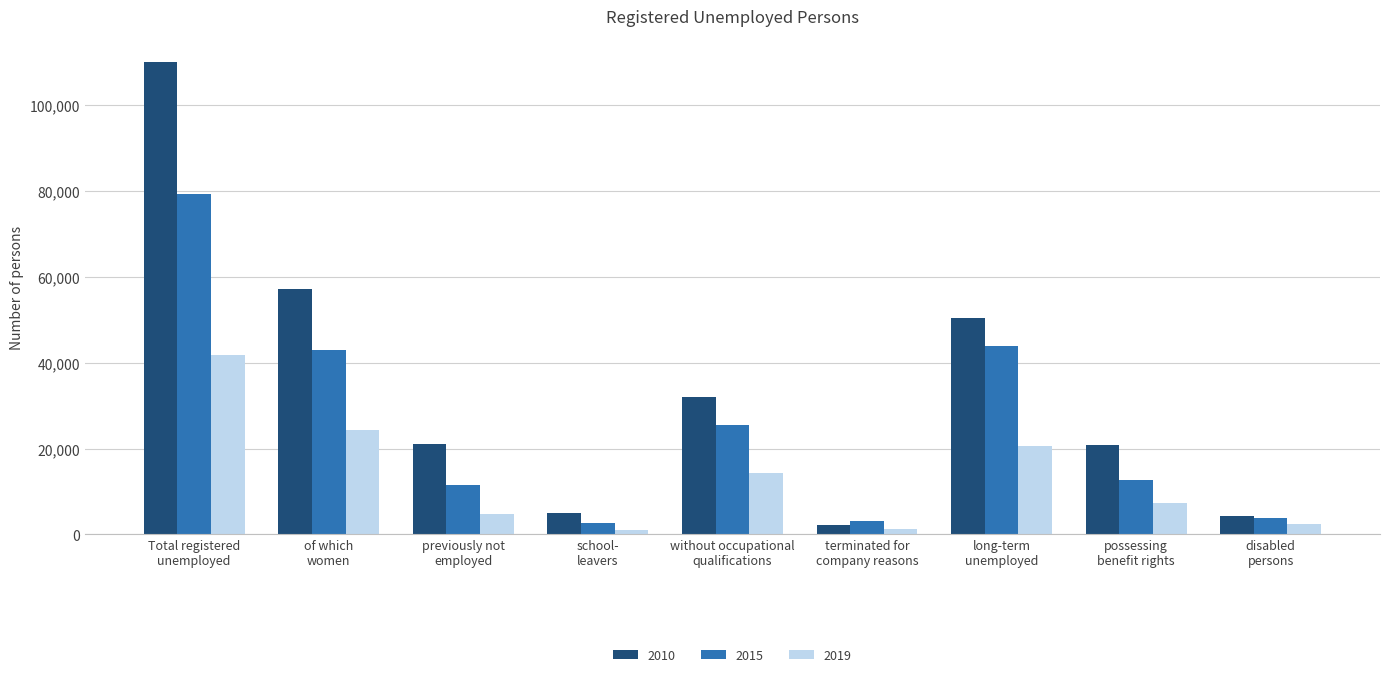

List the series in order of their overall mean, lowest first.

2019, 2015, 2010